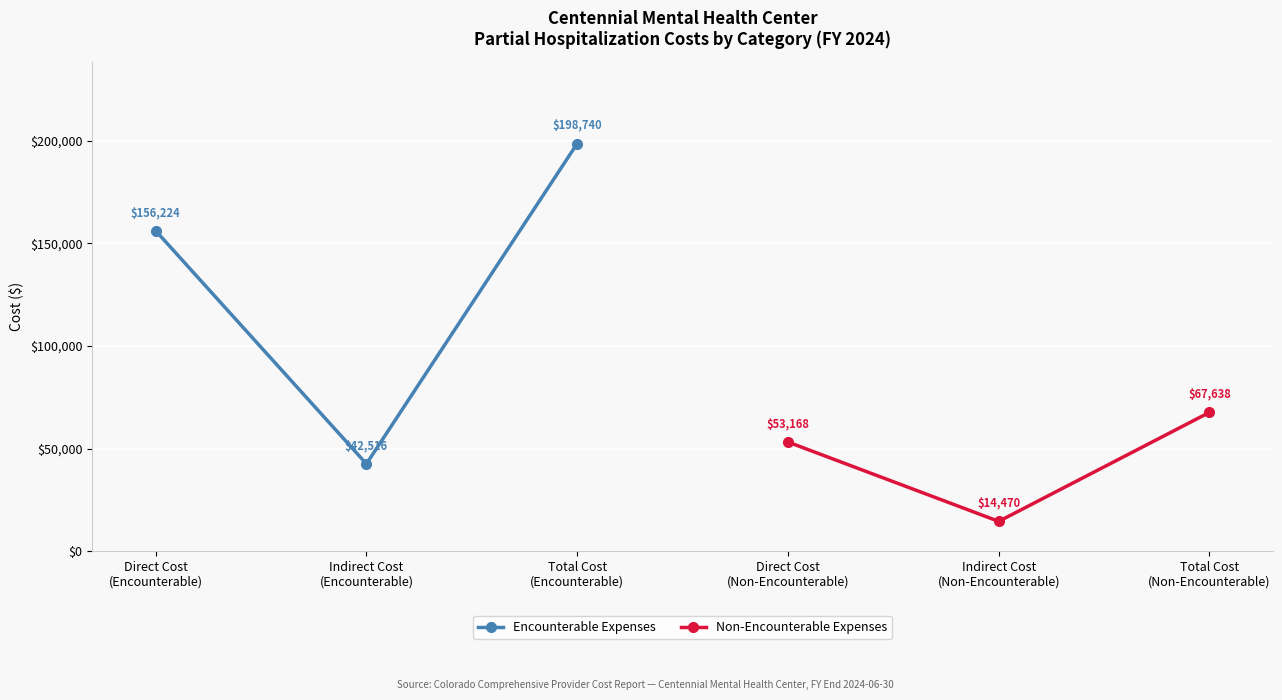

Reading left to right, list all the values displayed in this chart.

Encounterable Expenses: 156223.8	42516.4	198740.2
Non-Encounterable Expenses: 53168.5	14469.8	67638.3